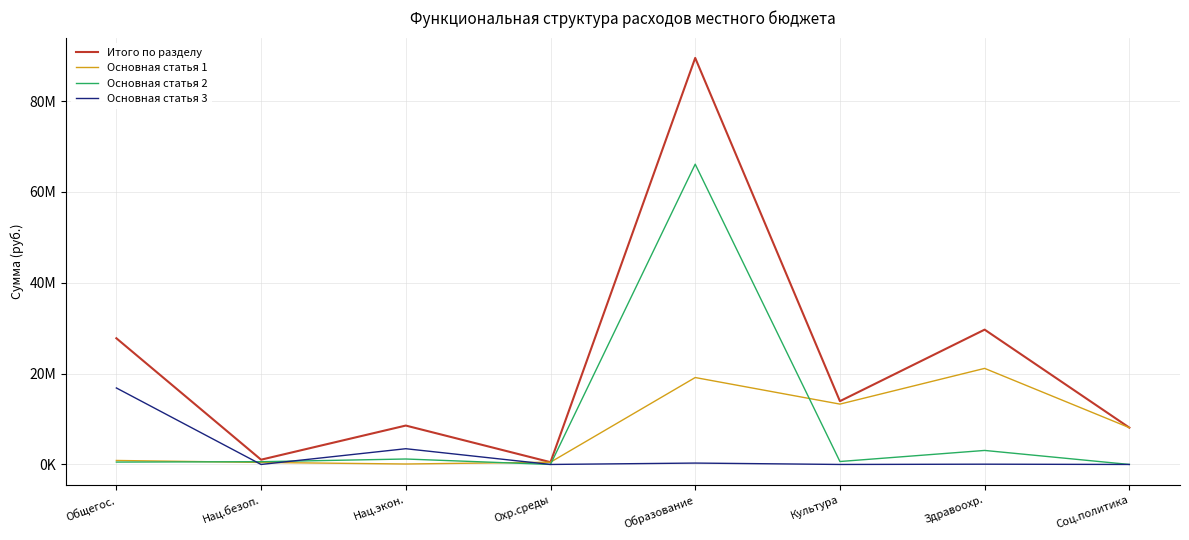

What is the total value across all series at Образование?

175079947.1